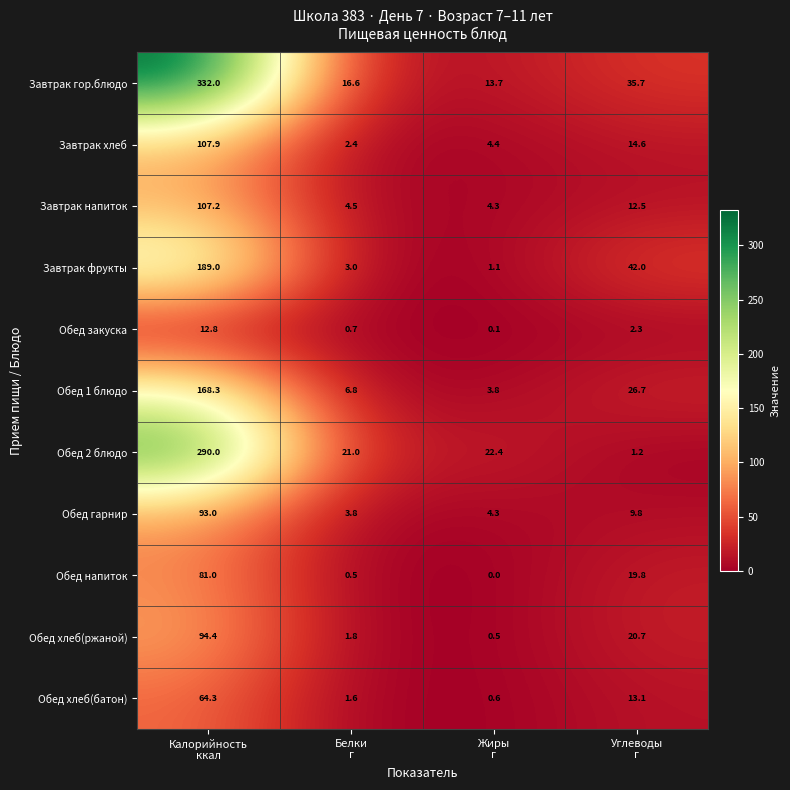

Count the number of data series in this chart.

11